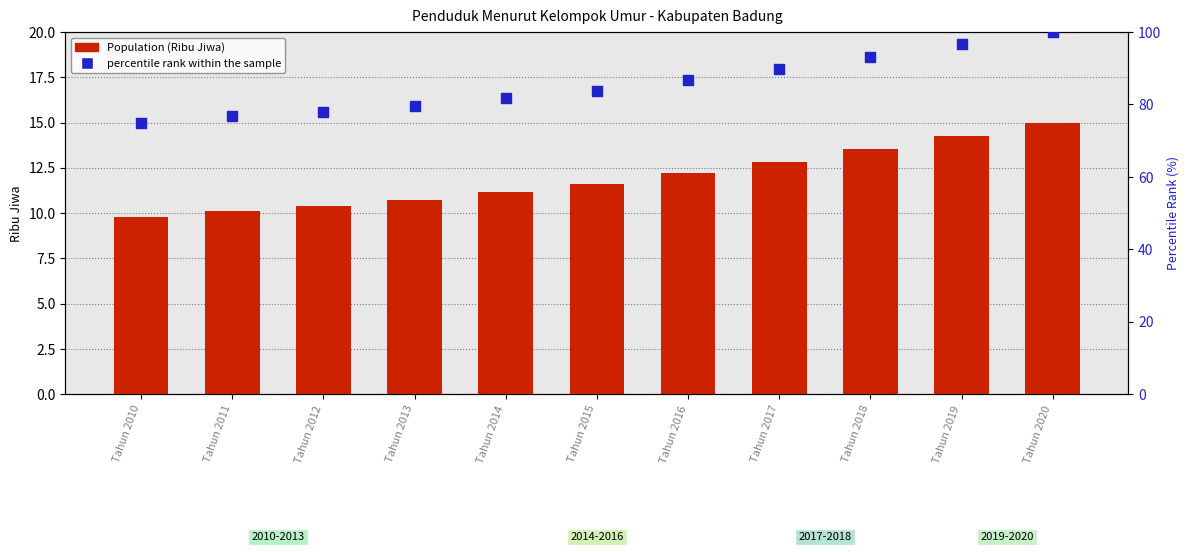

Which series reaches the minimum Y coordinate?

Population (Ribu Jiwa)